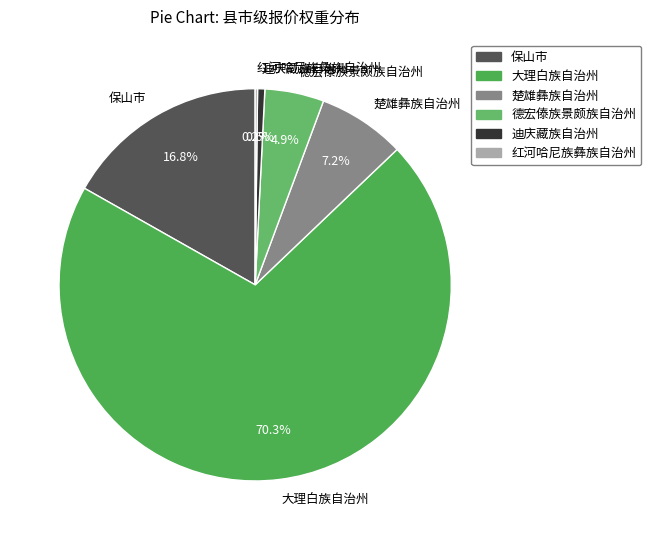

Combined, do 德宏傣族景颇族自治州 and 楚雄彝族自治州 account for over 50%?

No